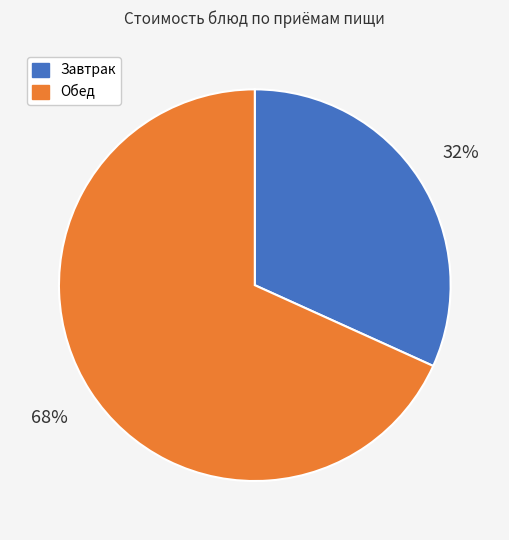

Combined, do Завтрак and Обед account for over 50%?

Yes